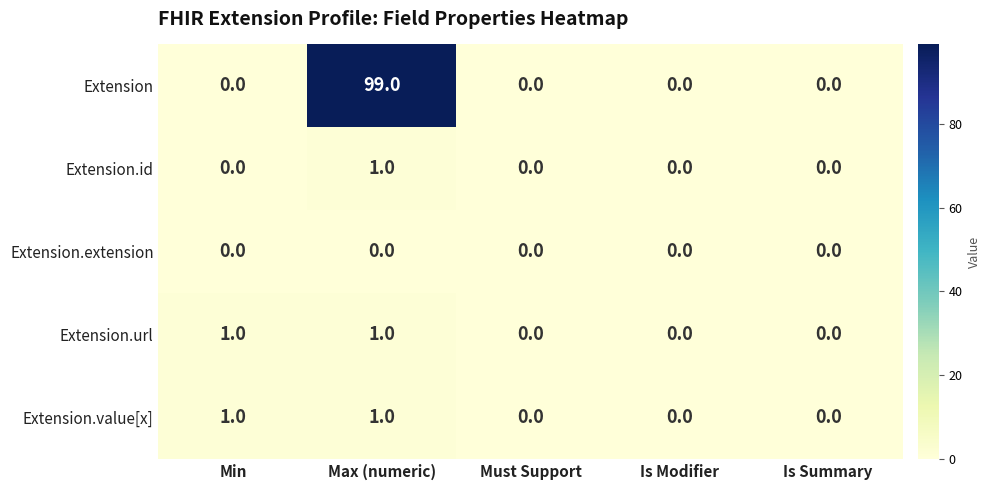

The value of Extension at Is Modifier is 65. True or false?

False